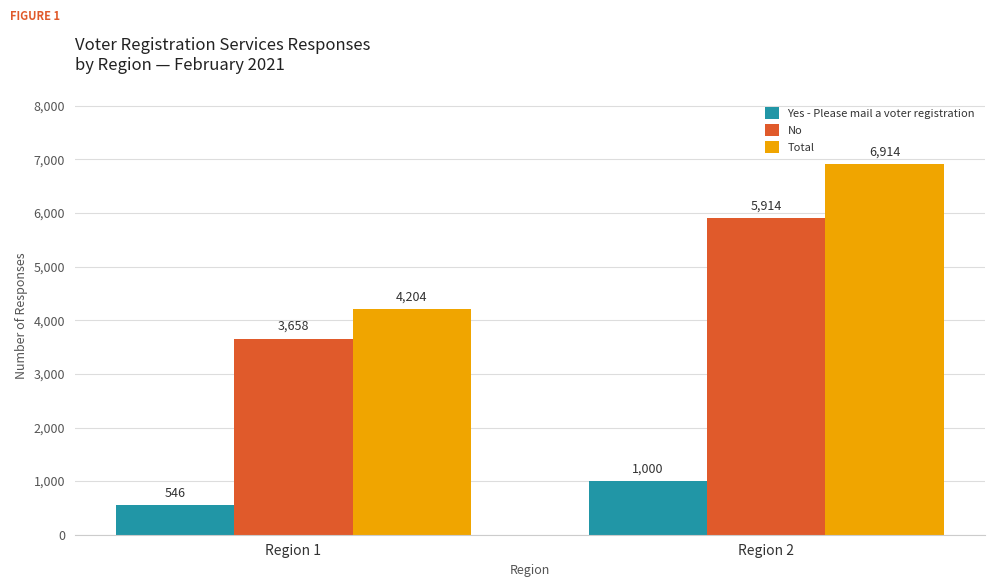

What is the approximate value of Total at Region 2, to the nearest 100?

6900